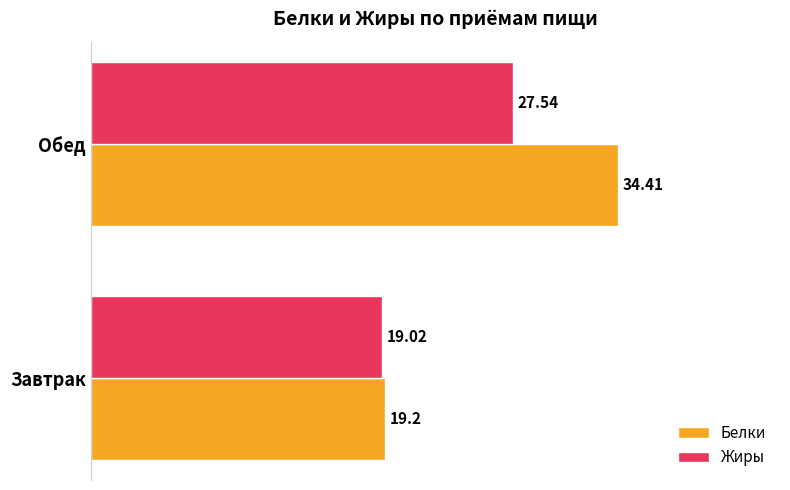

Which series has the largest total across all categories?

Белки